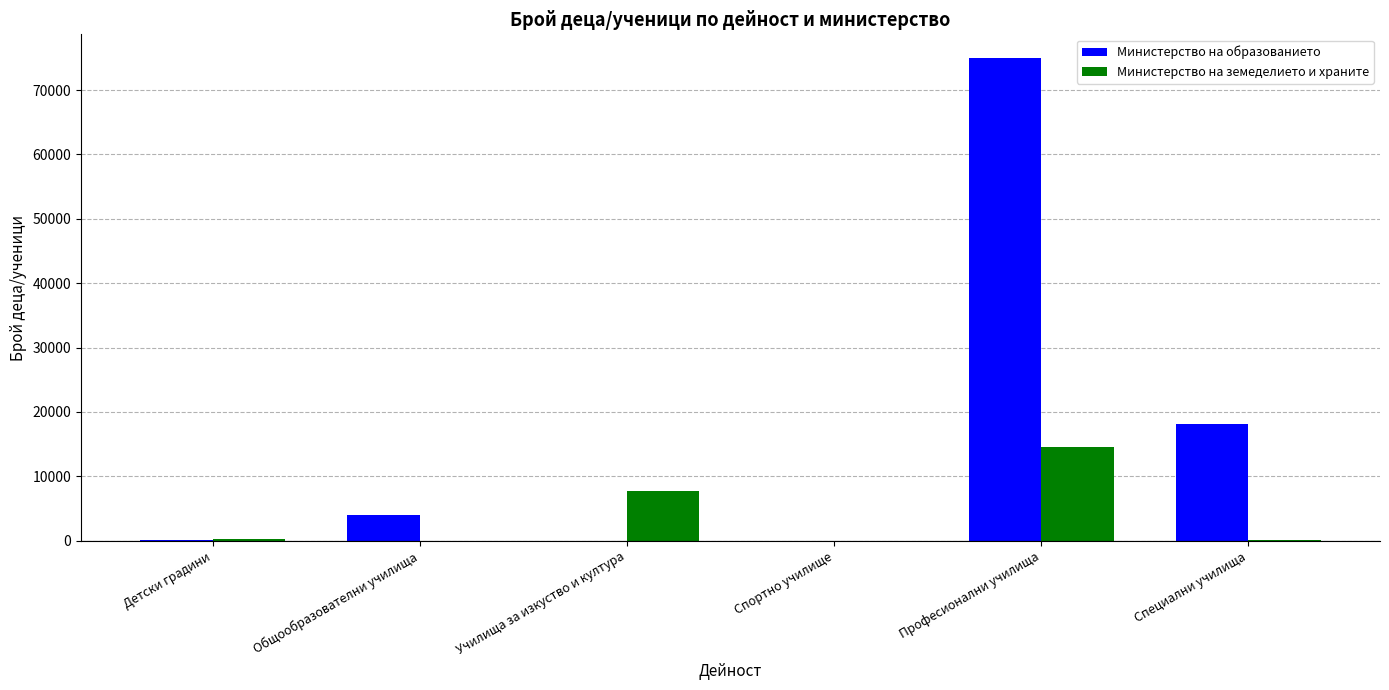

At which label is Министерство на образованието closest to 37451?

Специални училища